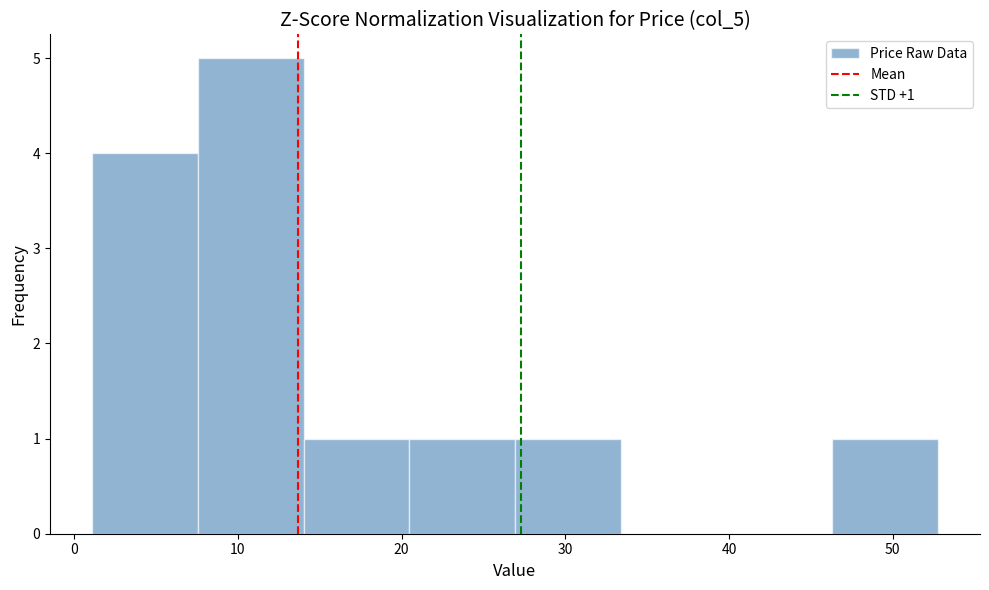

Which range on the x-axis has the tallest bar?

8 to 14